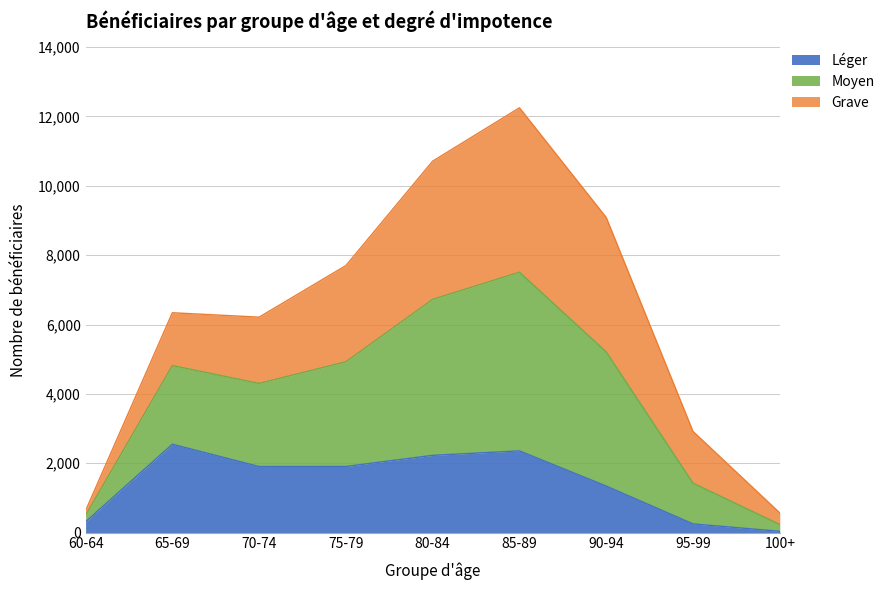

What is the spread (max minus min) of values at 85-89?

9895